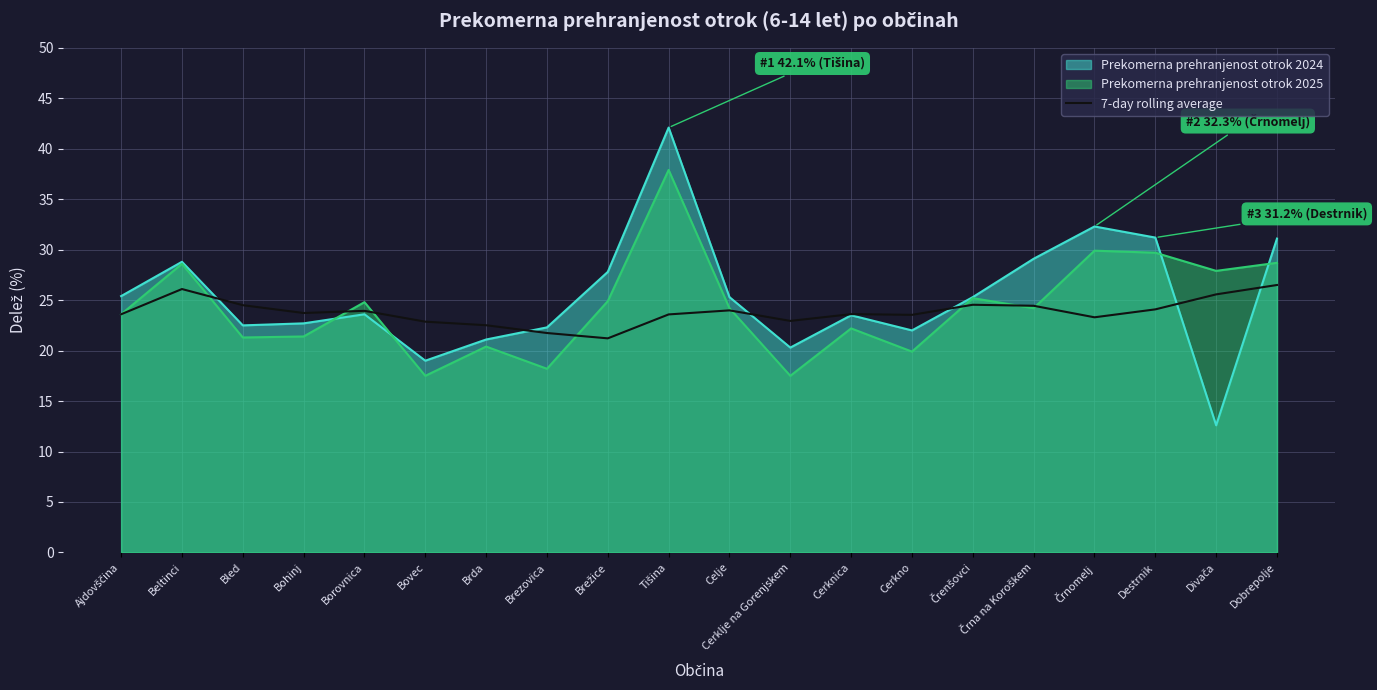

What is the label of the 19th point from the left?

Divača